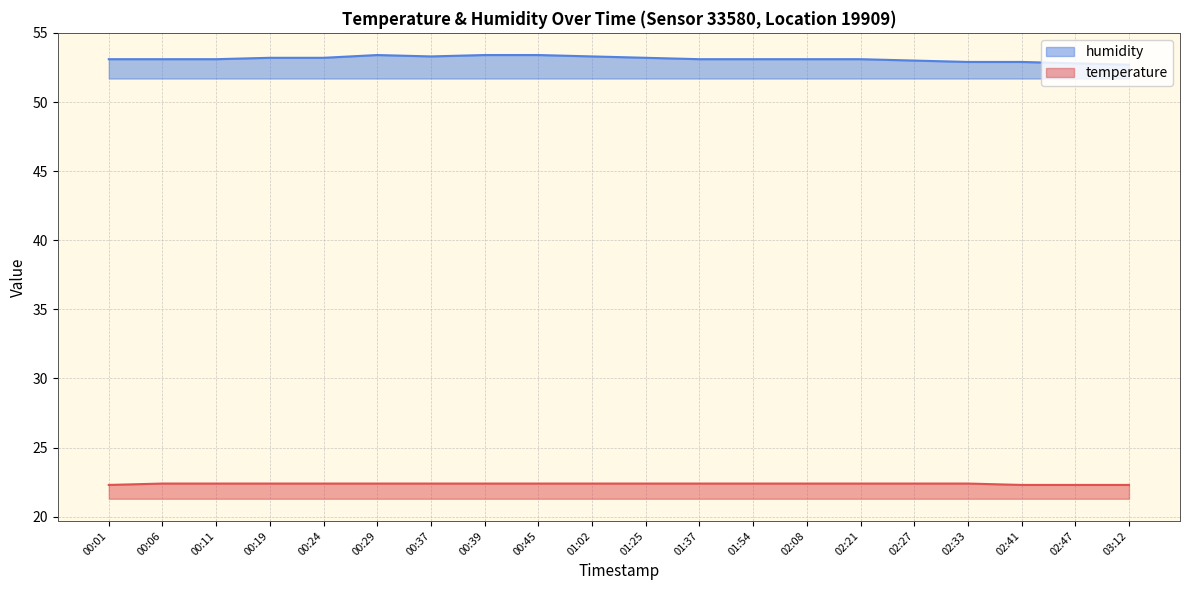

True or false: humidity and temperature cross at least once.

False